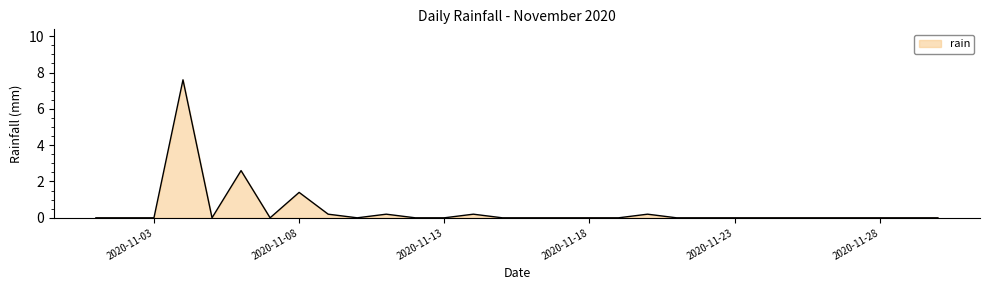

What is the greatest value displayed?

7.6